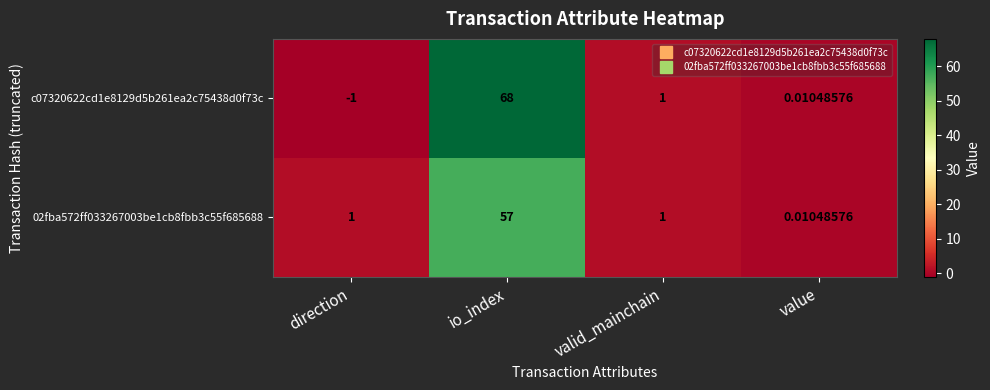

At which label does c07320622cd1e8129d5b261ea2c75438d0f73c reach its minimum?

direction